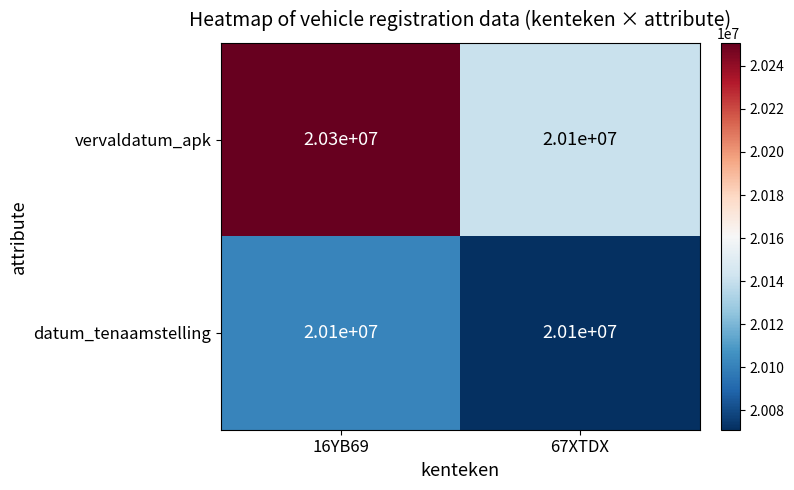

Reading left to right, transcribe all the data shown in this chart.

vervaldatum_apk: 20300000	20100000
datum_tenaamstelling: 20100000	20100000